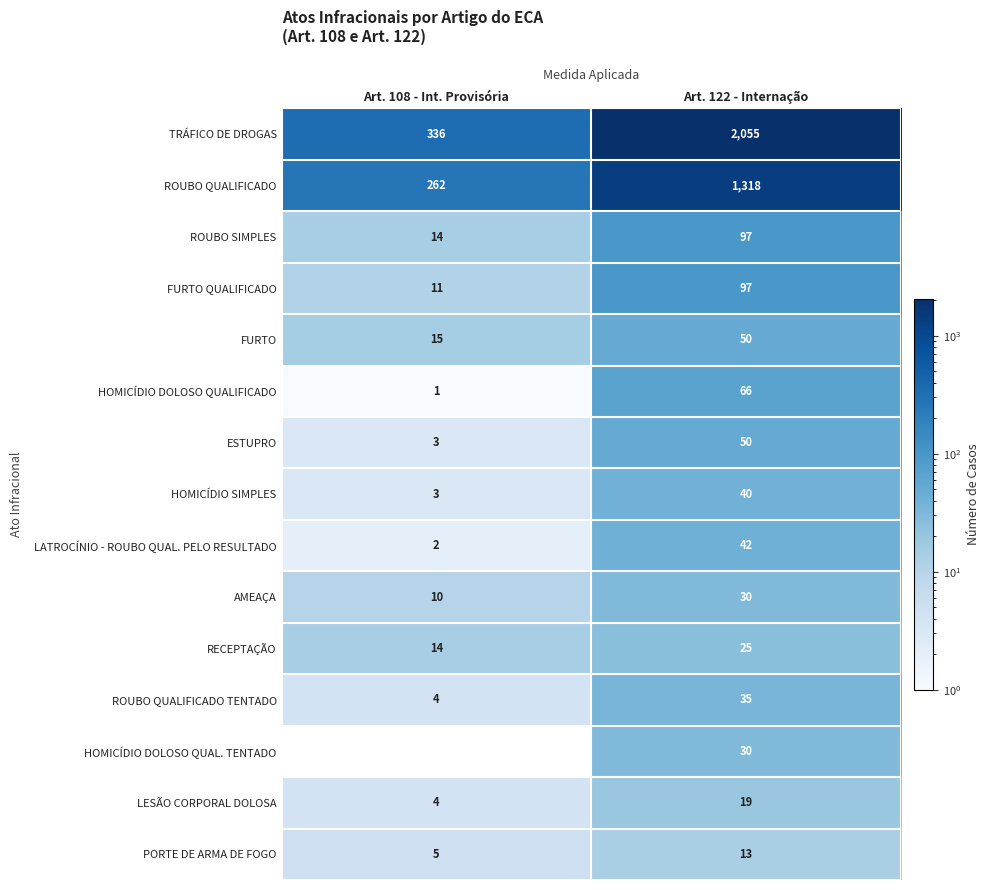

Reading right to left, what are all the values shown in this chart?

TRÁFICO DE DROGAS: Art. 122 - Internação=2055	Art. 108 - Int. Provisória=336
ROUBO QUALIFICADO: Art. 122 - Internação=1318	Art. 108 - Int. Provisória=262
ROUBO SIMPLES: Art. 122 - Internação=97	Art. 108 - Int. Provisória=14
FURTO QUALIFICADO: Art. 122 - Internação=97	Art. 108 - Int. Provisória=11
FURTO: Art. 122 - Internação=50	Art. 108 - Int. Provisória=15
HOMICÍDIO DOLOSO QUALIFICADO: Art. 122 - Internação=66	Art. 108 - Int. Provisória=1
ESTUPRO: Art. 122 - Internação=50	Art. 108 - Int. Provisória=3
HOMICÍDIO SIMPLES: Art. 122 - Internação=40	Art. 108 - Int. Provisória=3
LATROCÍNIO - ROUBO QUAL. PELO RESULTADO: Art. 122 - Internação=42	Art. 108 - Int. Provisória=2
AMEAÇA: Art. 122 - Internação=30	Art. 108 - Int. Provisória=10
RECEPTAÇÃO: Art. 122 - Internação=25	Art. 108 - Int. Provisória=14
ROUBO QUALIFICADO TENTADO: Art. 122 - Internação=35	Art. 108 - Int. Provisória=4
HOMICÍDIO DOLOSO QUAL. TENTADO: Art. 122 - Internação=30	Art. 108 - Int. Provisória=0
LESÃO CORPORAL DOLOSA: Art. 122 - Internação=19	Art. 108 - Int. Provisória=4
PORTE DE ARMA DE FOGO: Art. 122 - Internação=13	Art. 108 - Int. Provisória=5